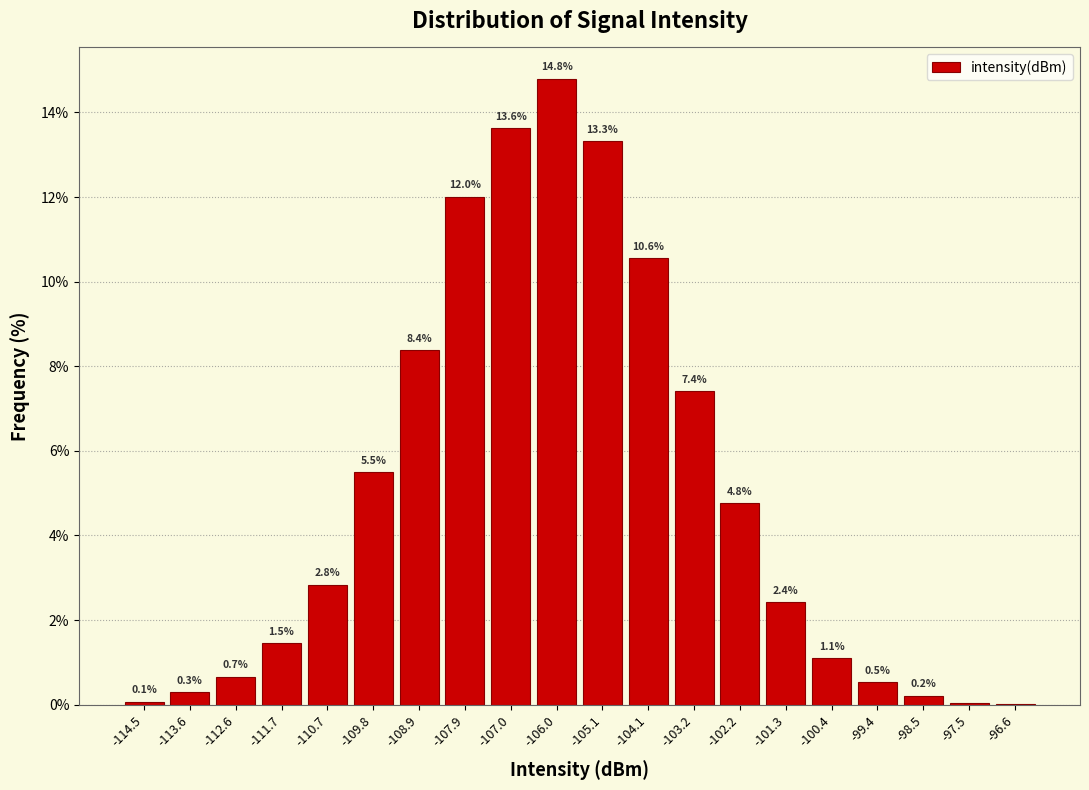

Over which range of the x-axis is the bar tallest?

-106.5 to -105.6